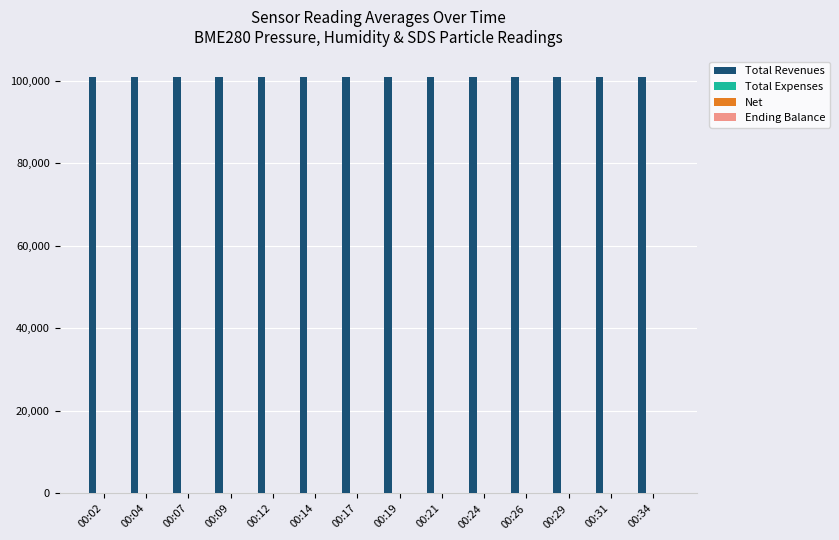

What is the sum of all Total Revenues values?

1410895.2